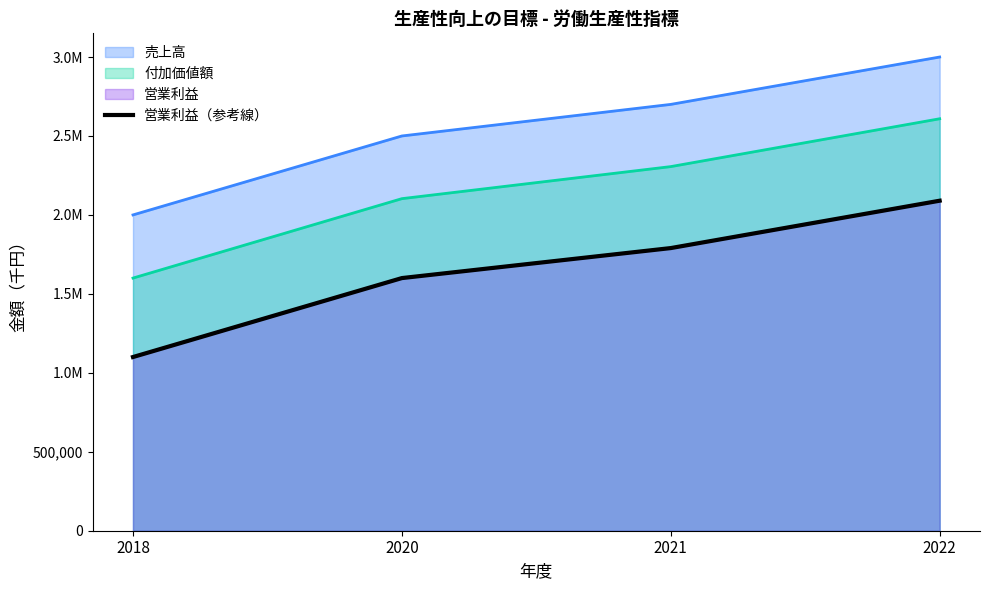

List the labels in order of value, largest first.

2022, 2021, 2020, 2018